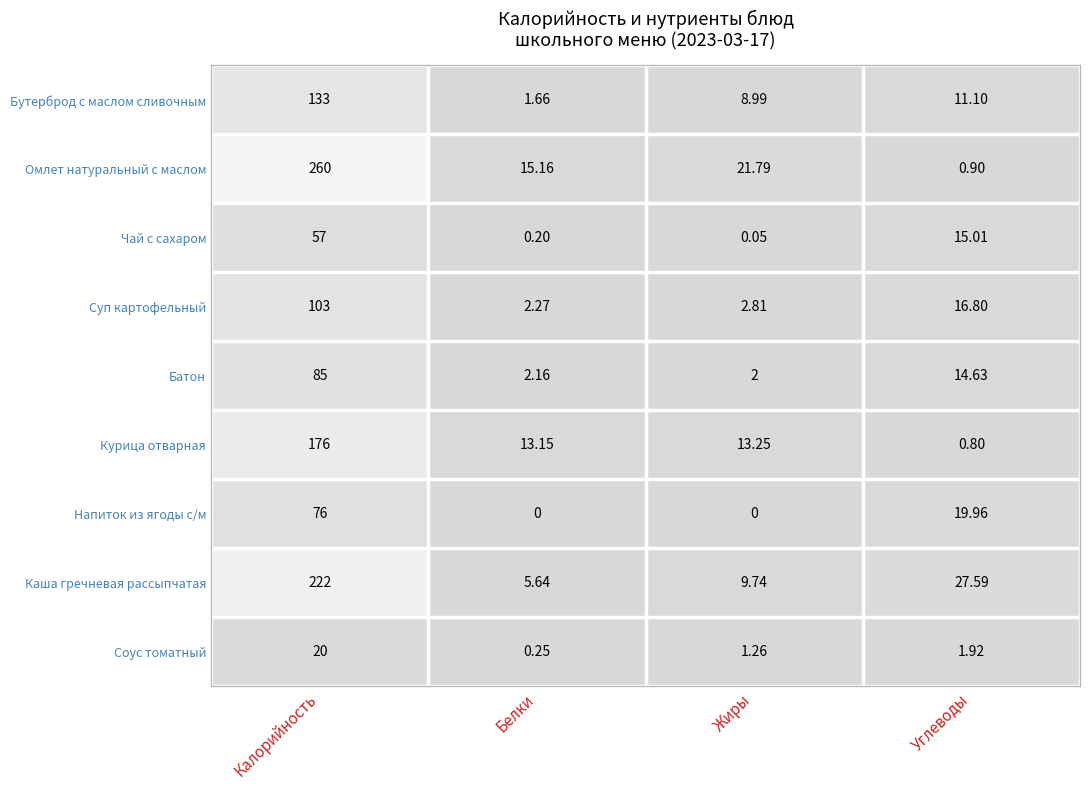

Which label corresponds to the largest value in the chart?

Калорийность